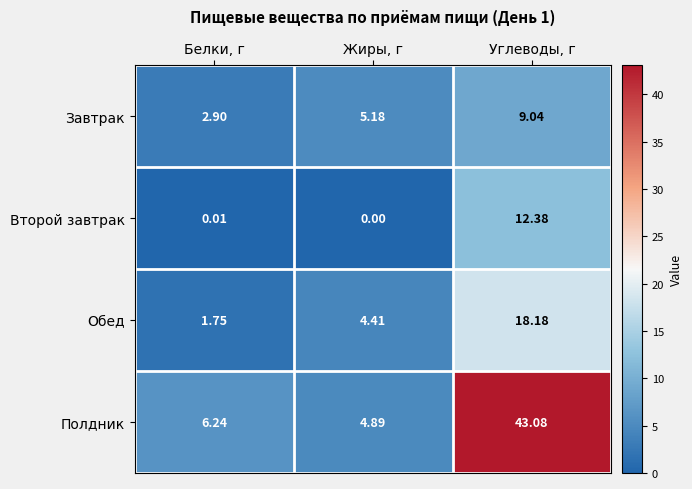

At which category is the sum across all series the highest?

Углеводы, г